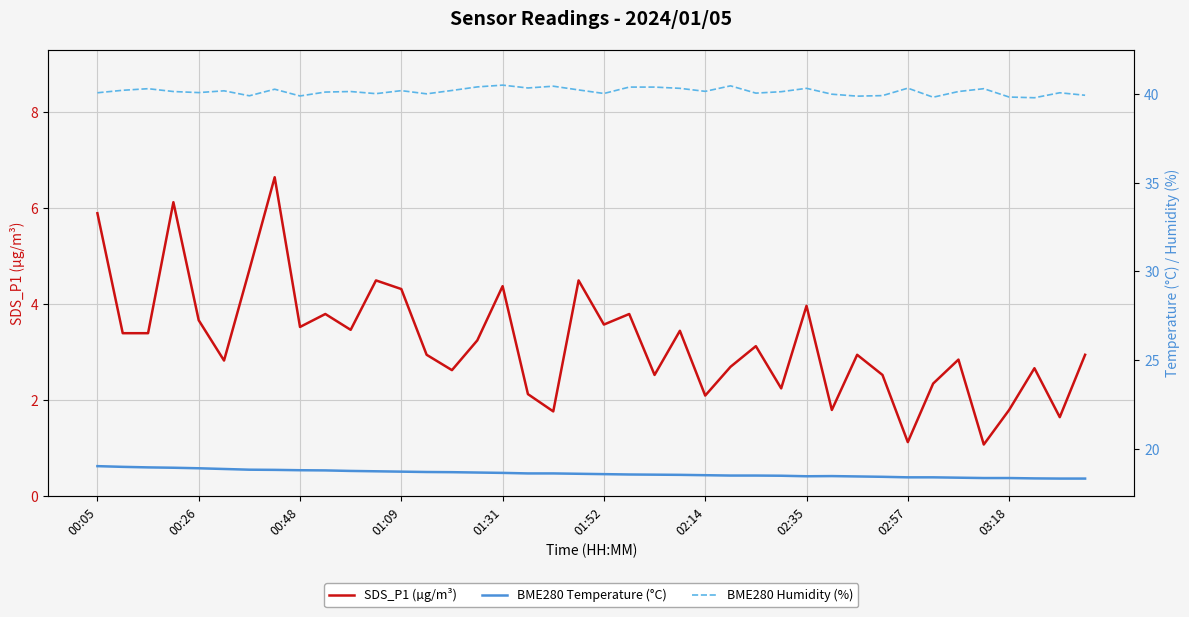

In SDS_P1 (µg/m³), how many points are lower than both neighbors (excluding endpoints)?

13